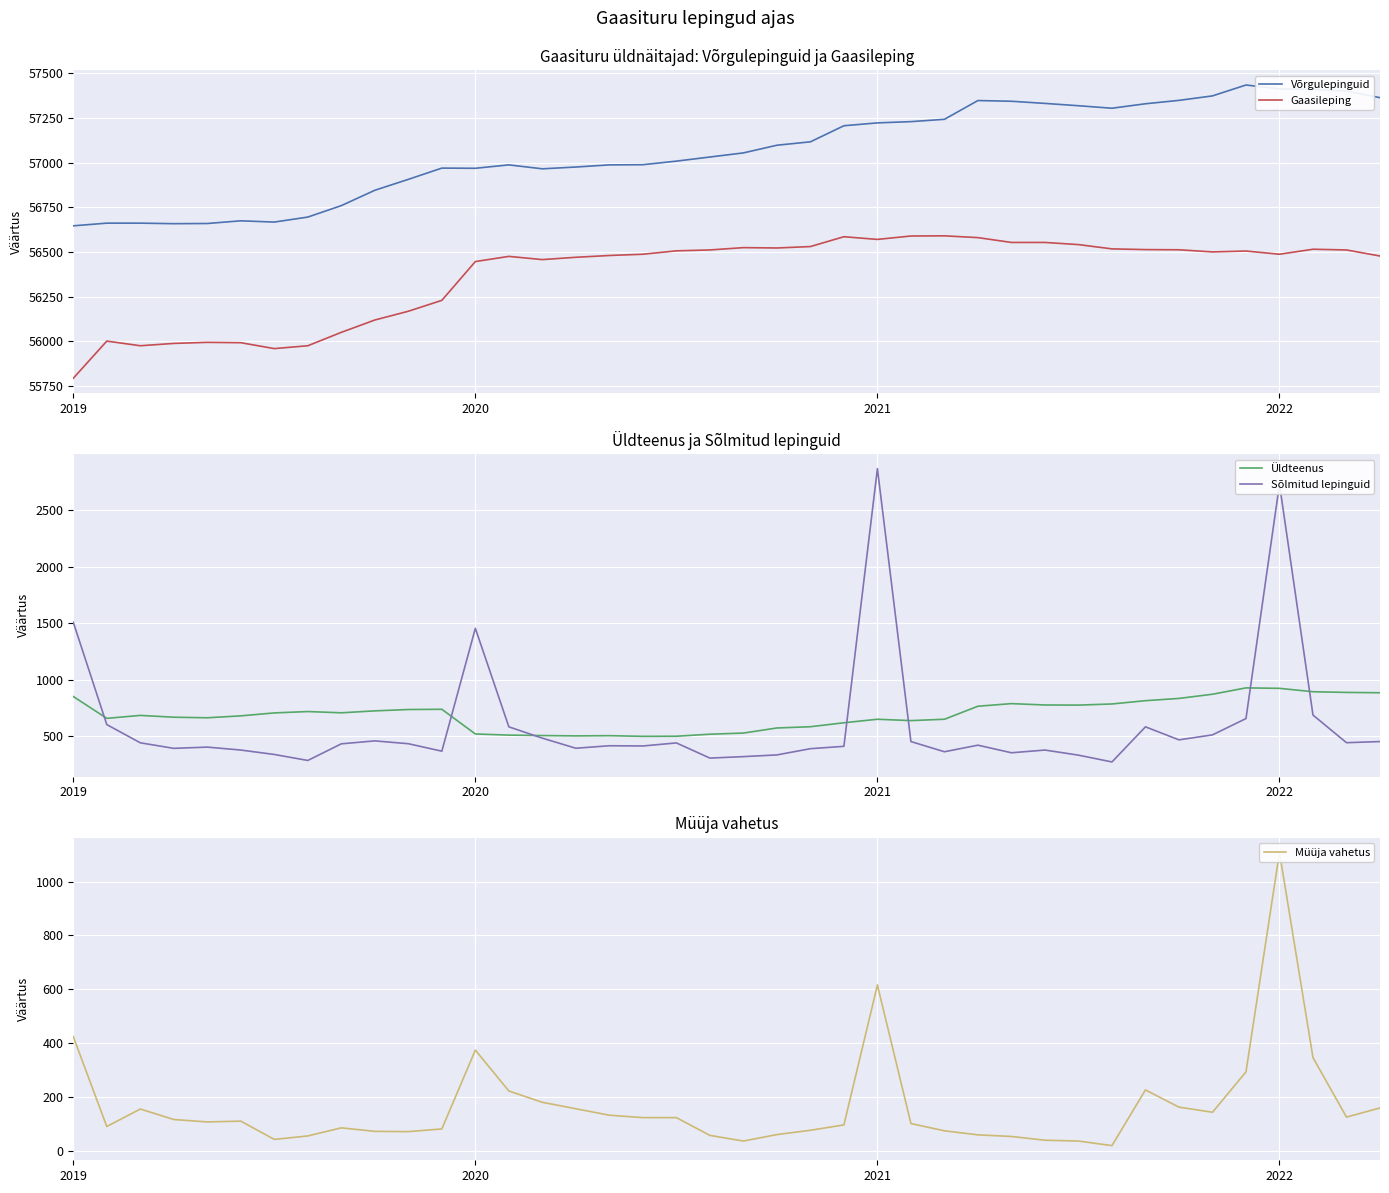

How many interior local valleys does the Üldteenus series have?

7